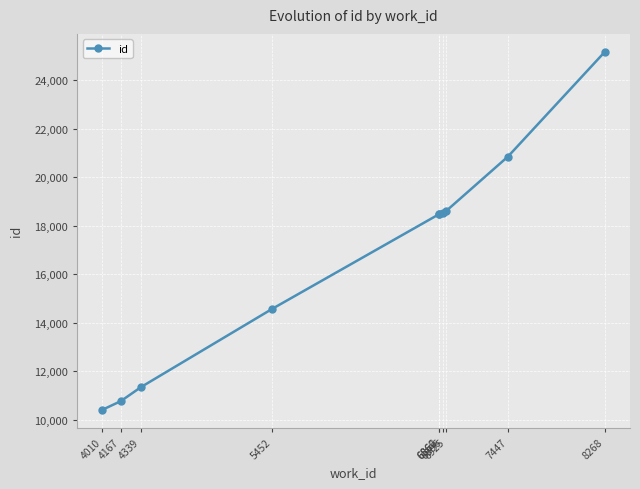

What is the value of the 4th point from the left?

14574